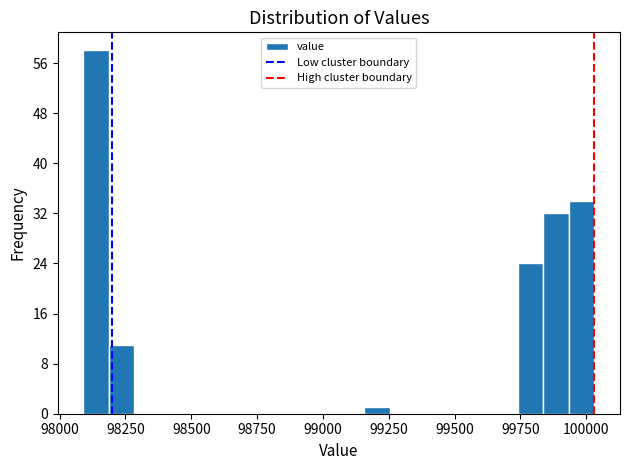

Read against the x-axis, roughly where is the centre of the tallest bar?

98150